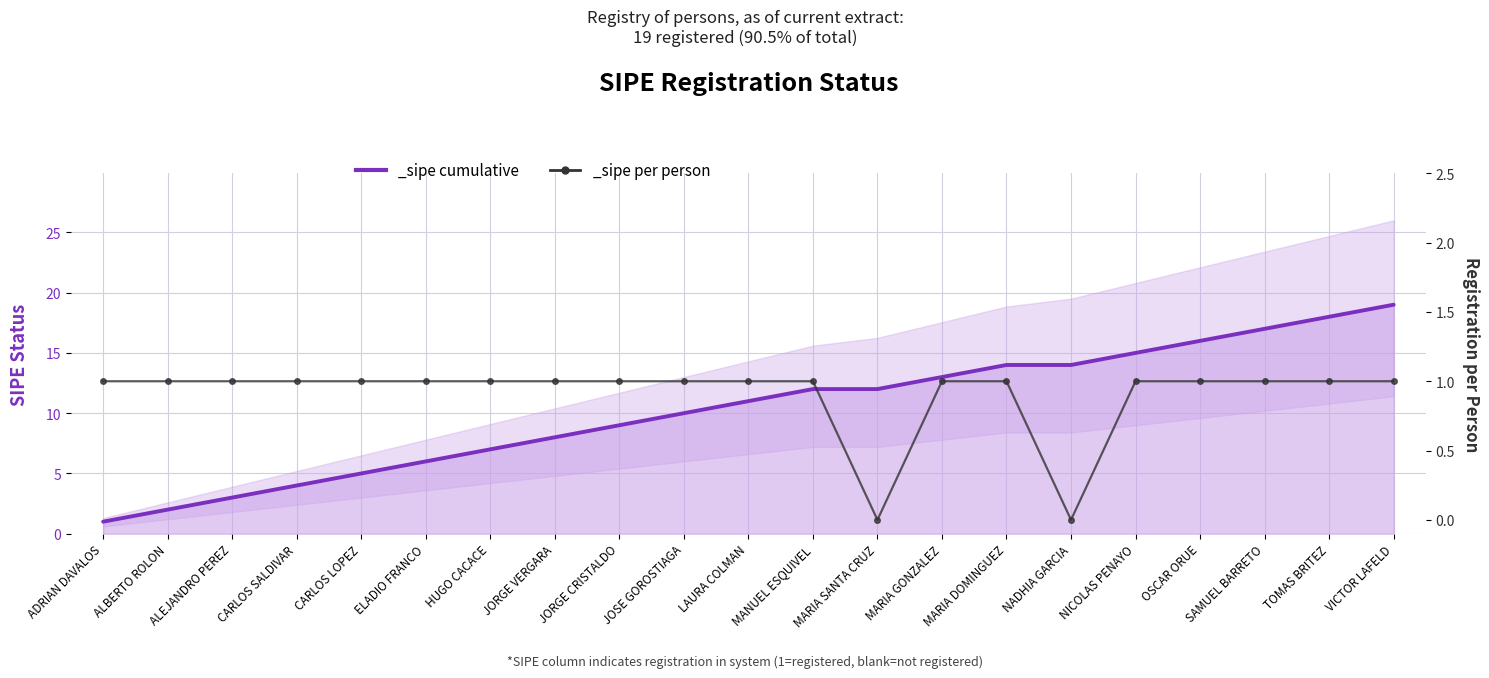

Reading left to right, transcribe all the data shown in this chart.

ADRIAN DAVALOS=1	ALBERTO ROLON=1	ALEJANDRO PEREZ=1	CARLOS SALDIVAR=1	CARLOS LOPEZ=1	ELADIO FRANCO=1	HUGO CACACE=1	JORGE VERGARA=1	JORGE CRISTALDO=1	JOSE GOROSTIAGA=1	LAURA COLMAN=1	MANUEL ESQUIVEL=1	MARIA SANTA CRUZ=0	MARIA GONZALEZ=1	MARIA DOMINGUEZ=1	NADHIA GARCIA=0	NICOLAS PENAYO=1	OSCAR ORUE=1	SAMUEL BARRETO=1	TOMAS BRITEZ=1	VICTOR LAFELD=1